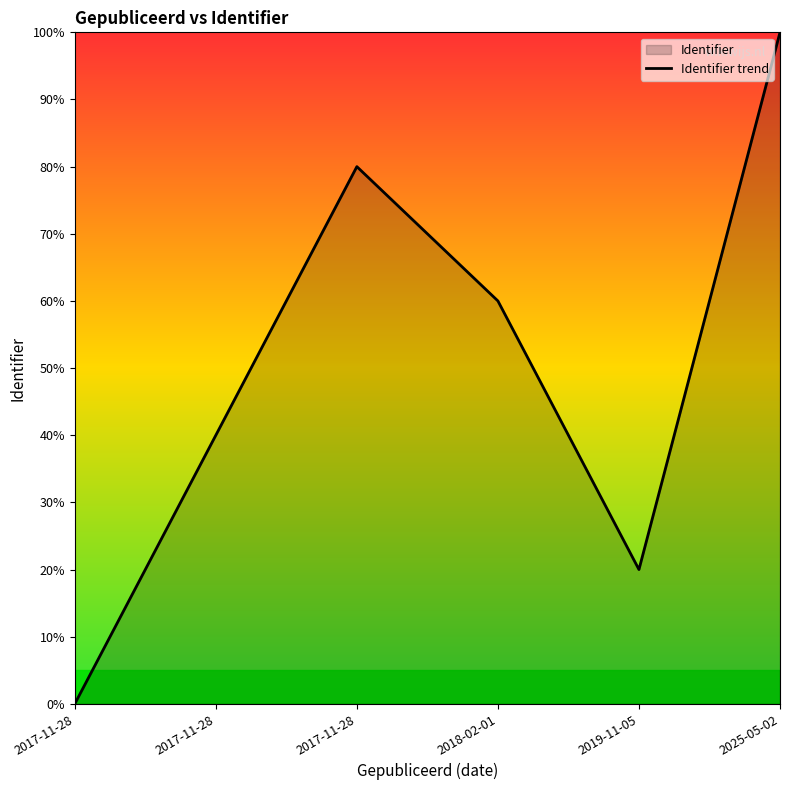

Is it true that the value at 2025-05-02 is 100?

True